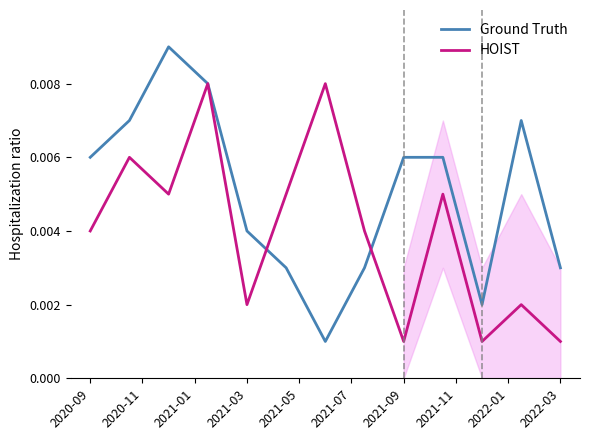

How many intersections are there between Ground Truth and HOIST?

2